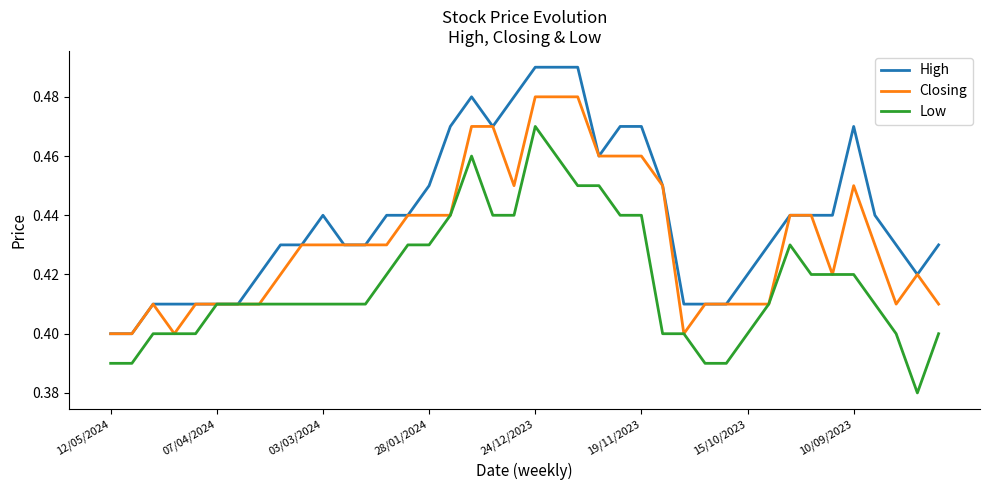

Rank the series by their maximum value, from highest to lowest.

High, Closing, Low